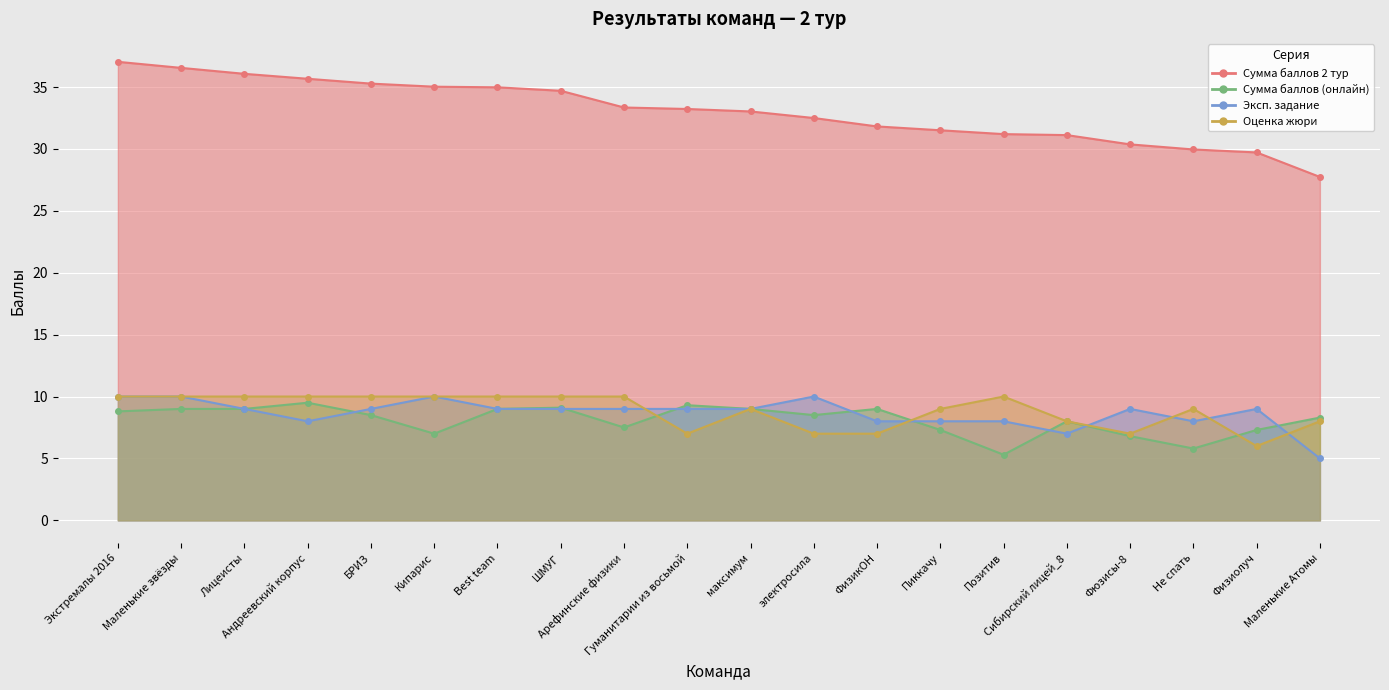

What is the spread (max minus min) of values at Физиолуч?

23.7